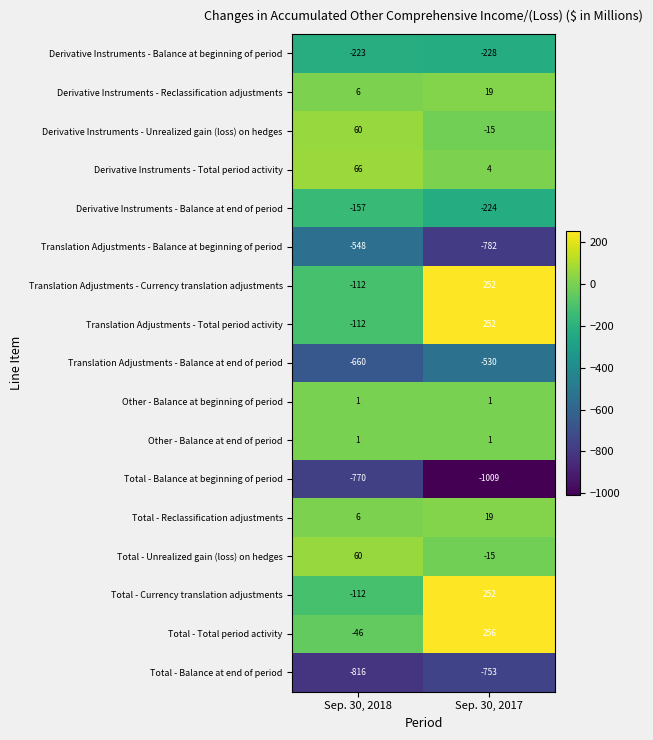

Which label corresponds to the smallest value in the chart?

Sep. 30, 2017